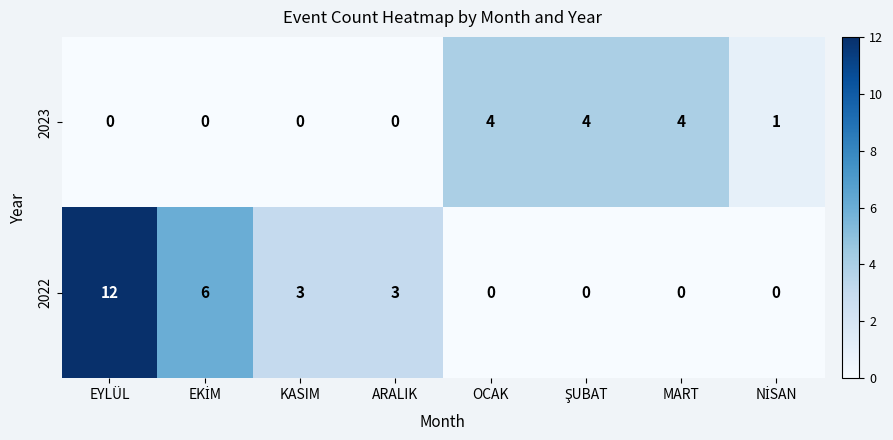

Which series has the largest total across all categories?

2022